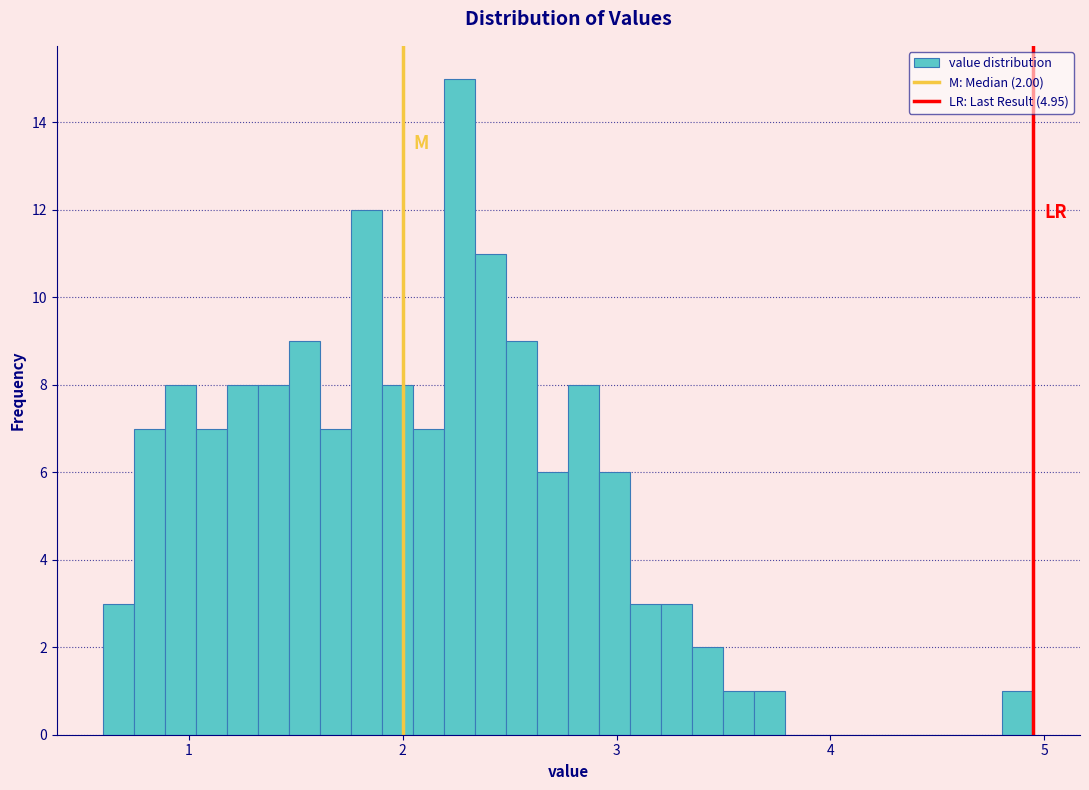

Read against the x-axis, roughly where is the centre of the tallest bar?

2.3